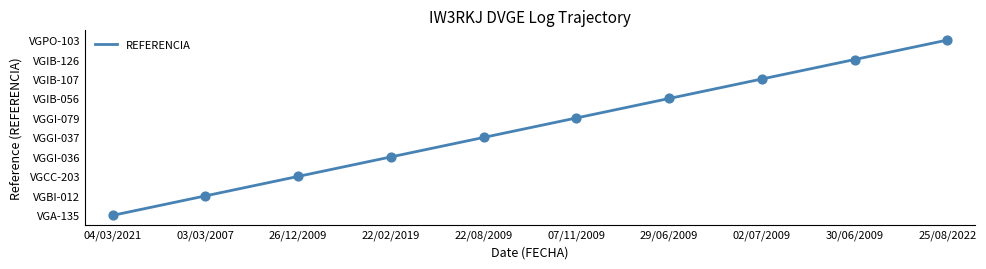

Between 07/11/2009 and 29/06/2009, which is larger?

29/06/2009